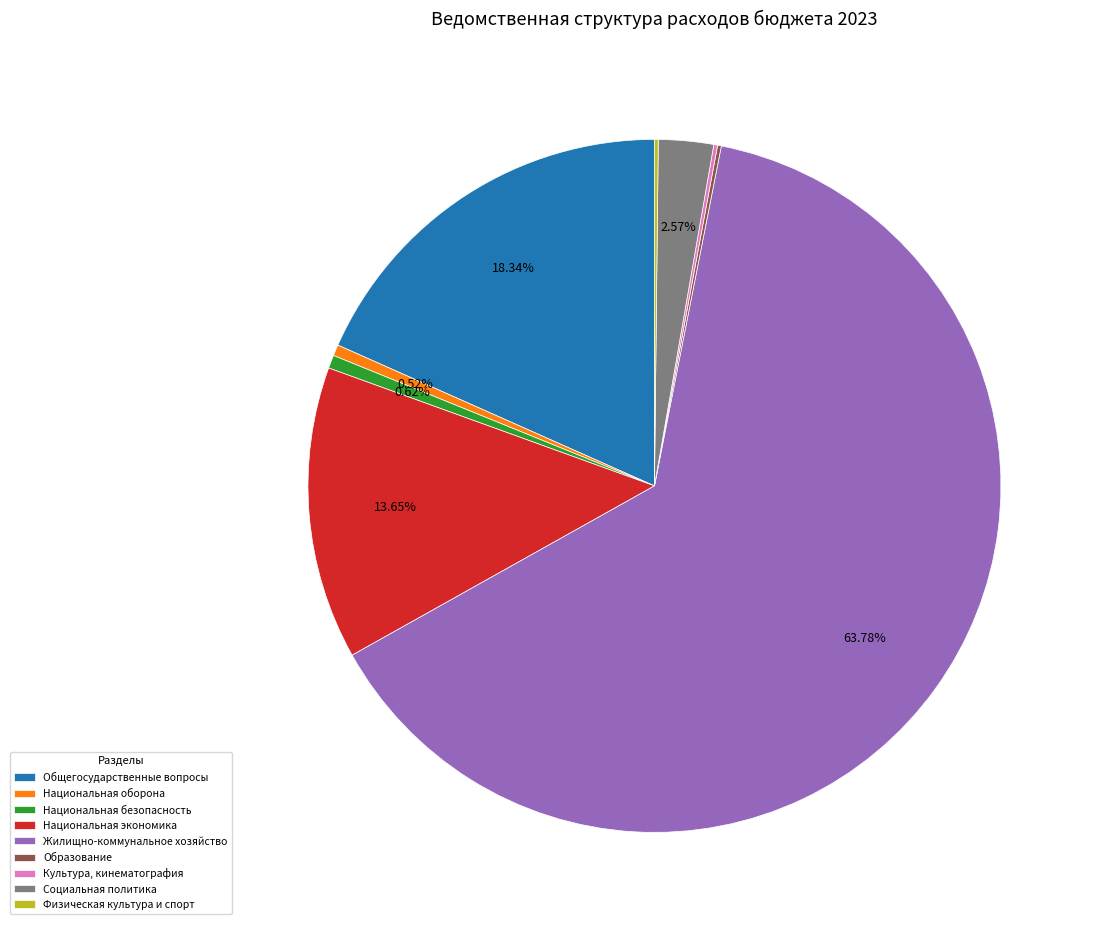

Does Общегосударственные вопросы represent more than half of the total?

No